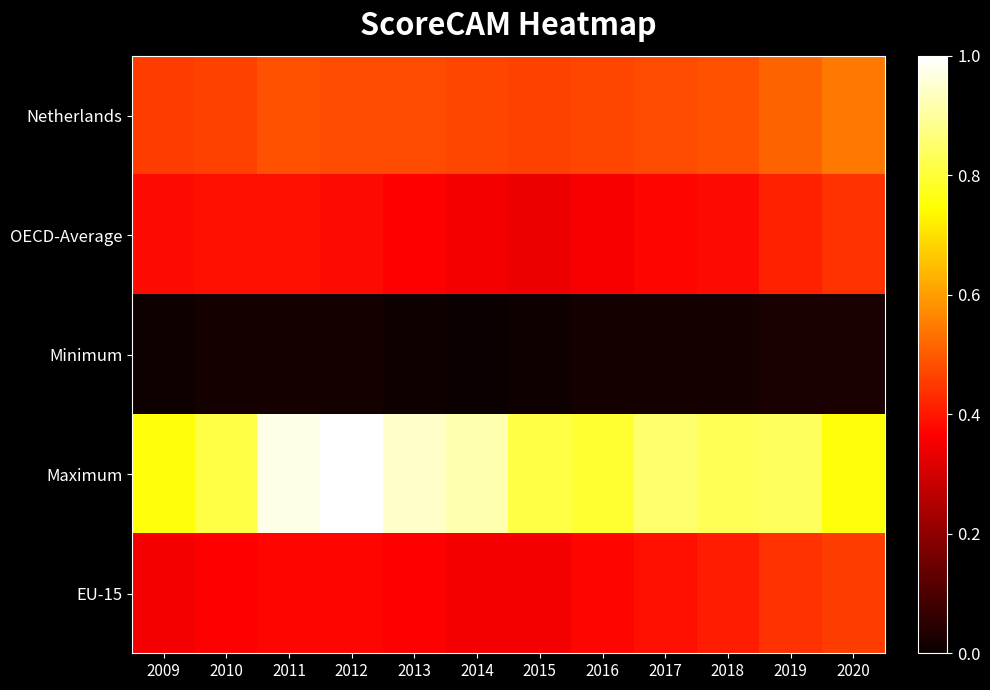

At how many categories does at least one series exceed 0?

12